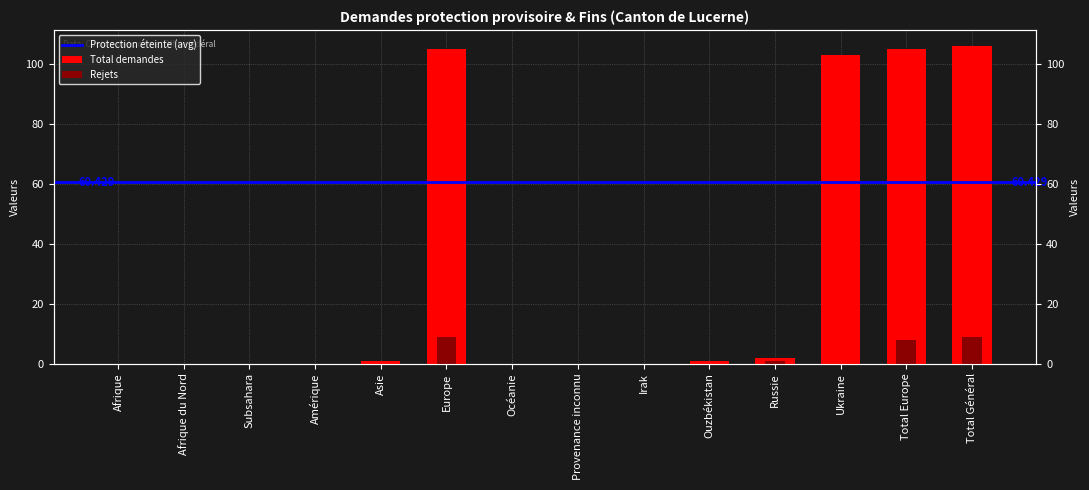

The Total demandes series shows 1 at Ouzbékistan. True or false?

True